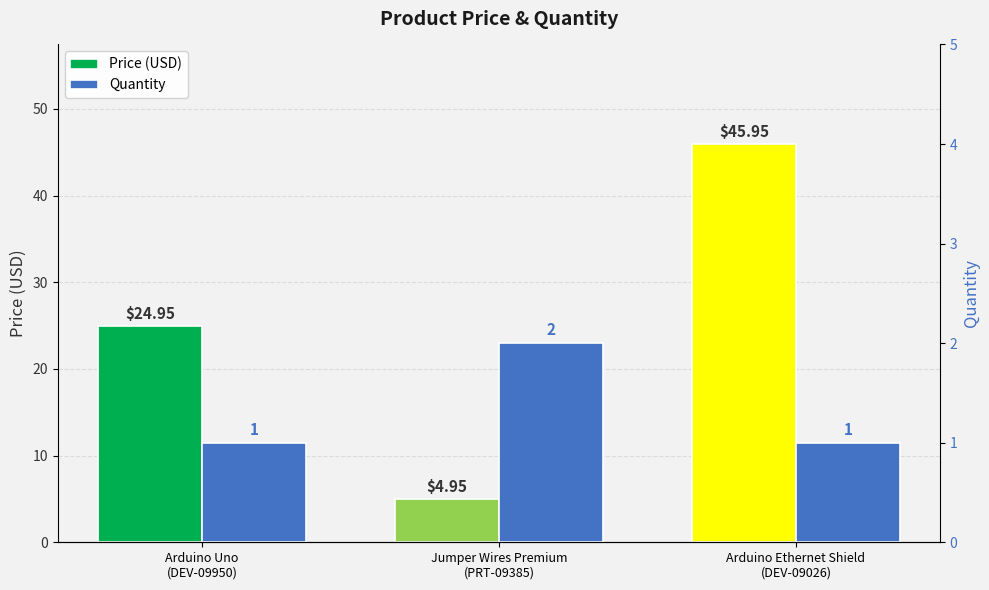

What is the approximate value of Price (USD) at Jumper Wires Premium
(PRT-09385)?

5.0